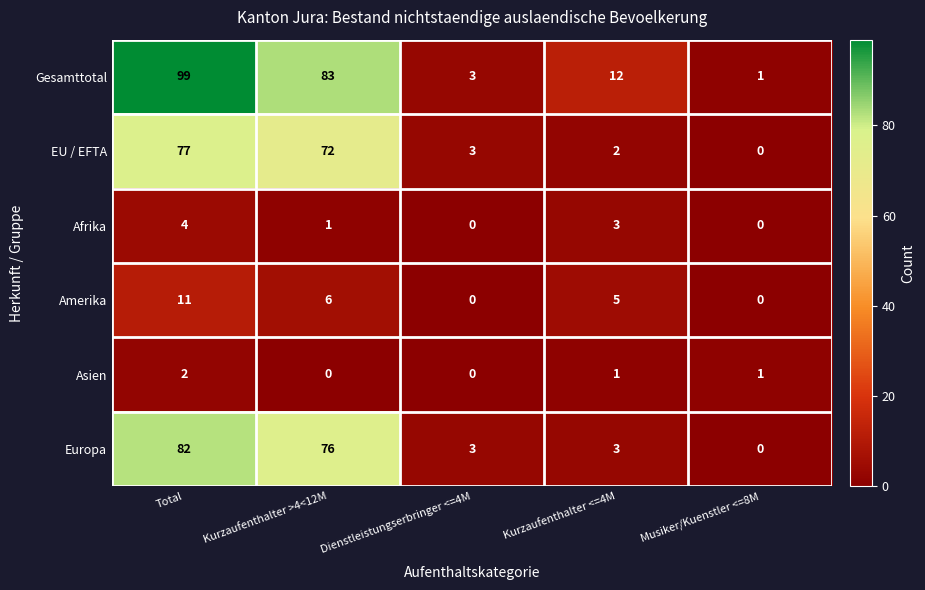

True or false: Amerika has a value of 5 at Kurzaufenthalter <=4M.

True